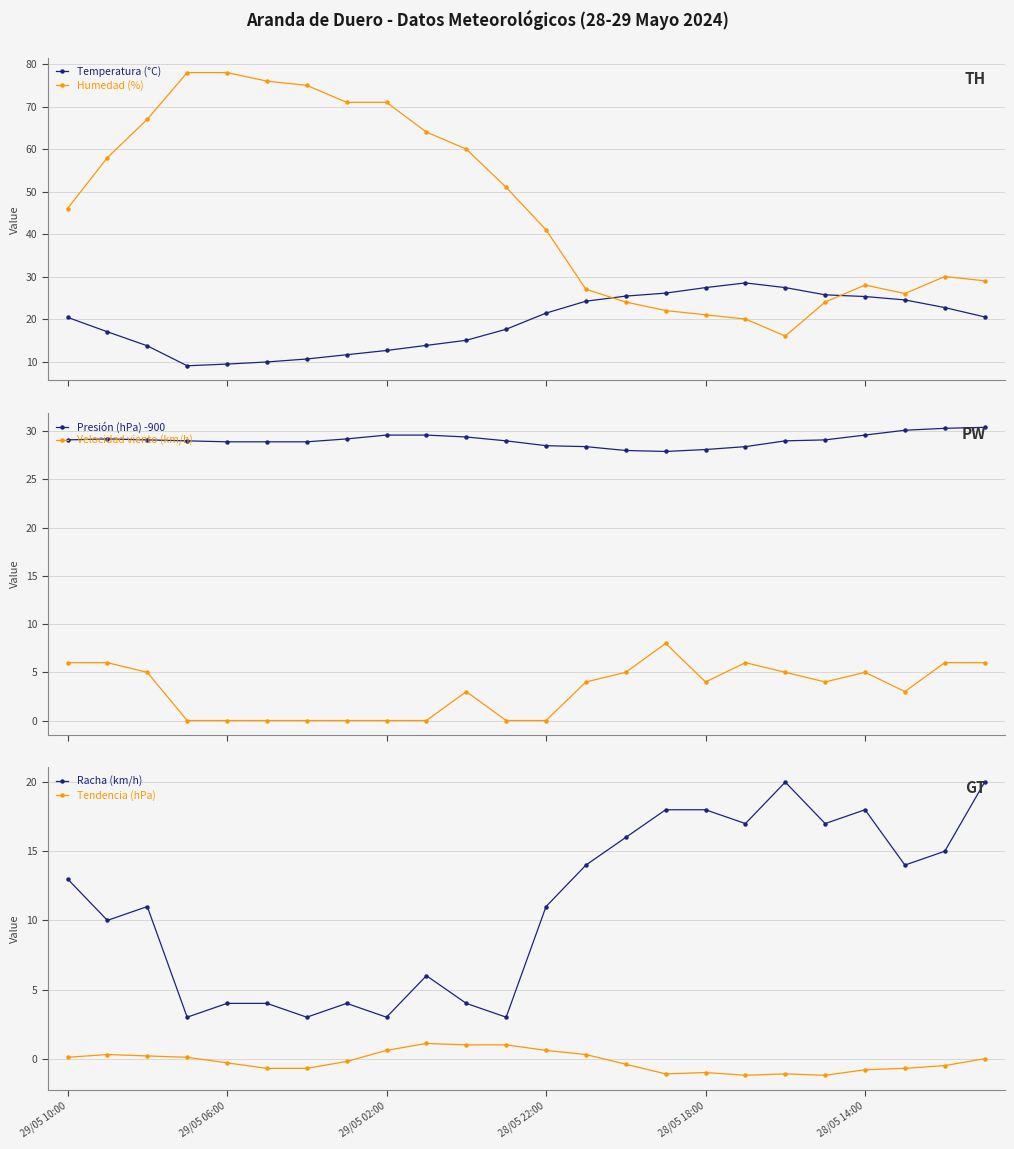

What is the value of the Temperatura (°C) point at the 4th from the left?

9.0